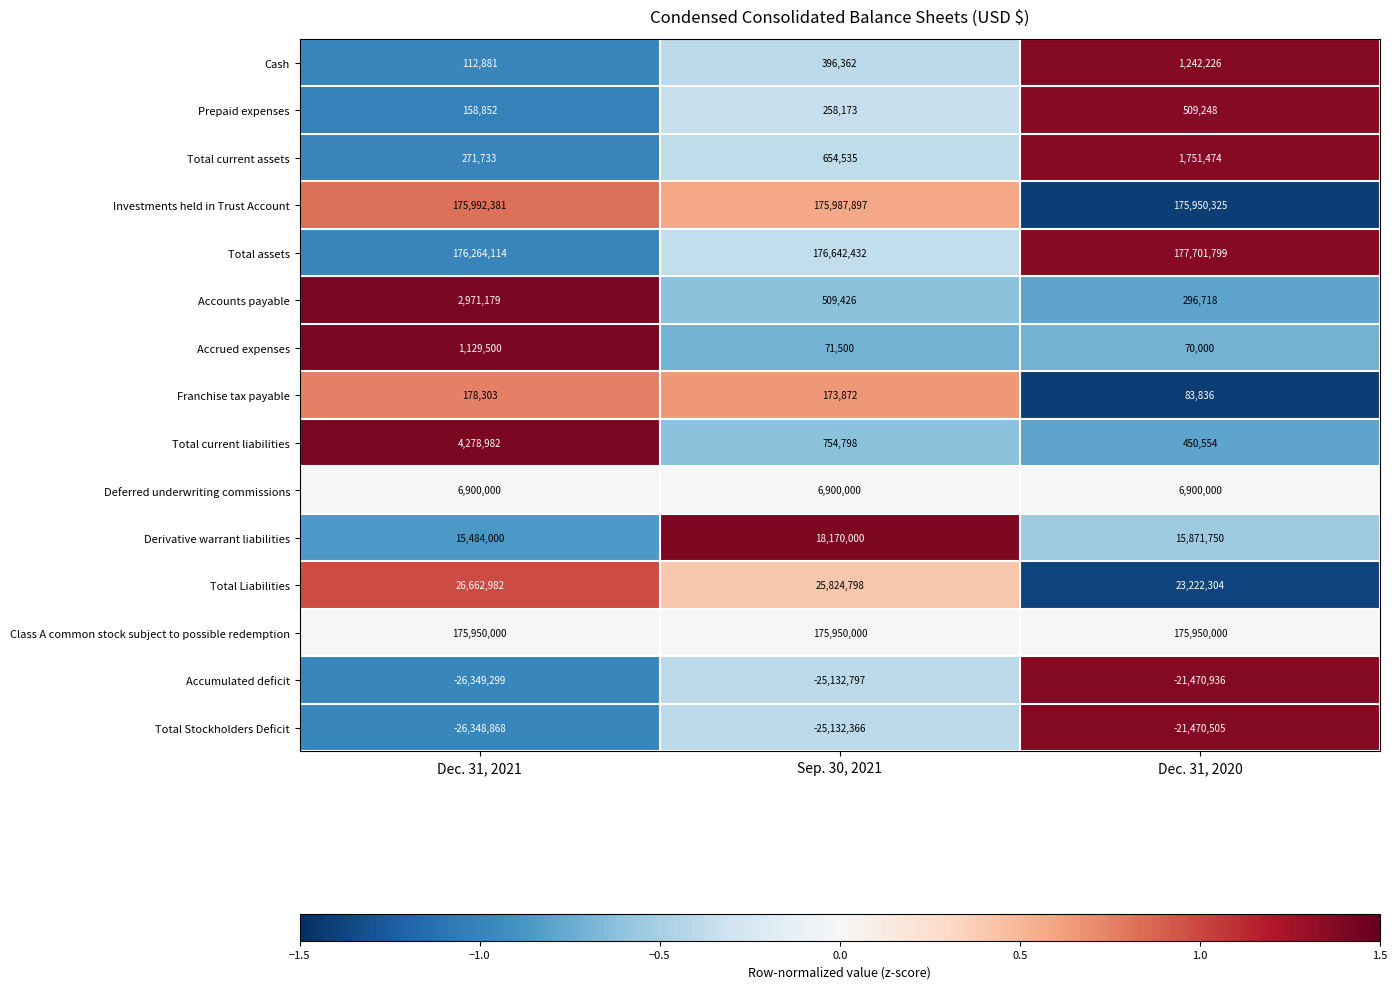

What is the maximum value shown in the chart?

177701799